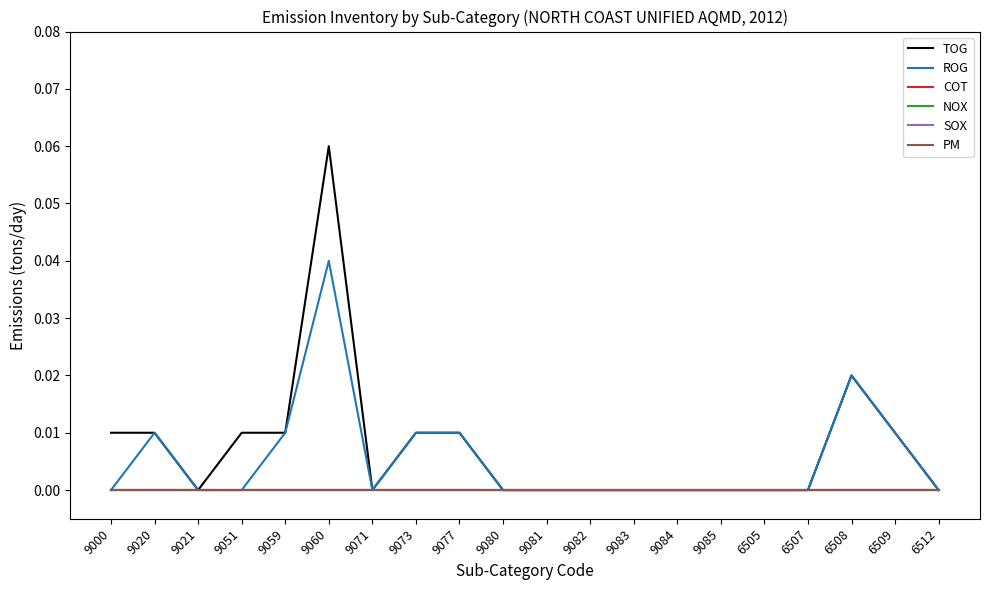

Rank the series at 9085 from highest to lowest value.

TOG, ROG, COT, NOX, SOX, PM